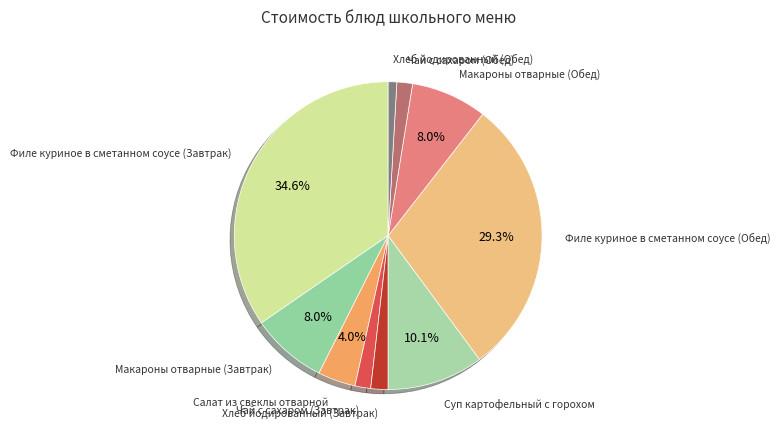

Rank the categories by value from highest to lowest.

Филе куриное в сметанном соусе (Завтрак), Филе куриное в сметанном соусе (Обед), Суп картофельный с горохом, Макароны отварные (Завтрак), Макароны отварные (Обед), Салат из свеклы отварной, Хлеб йодированный (Завтрак), Чай с сахаром (Завтрак), Чай с сахаром (Обед), Хлеб йодированный (Обед)